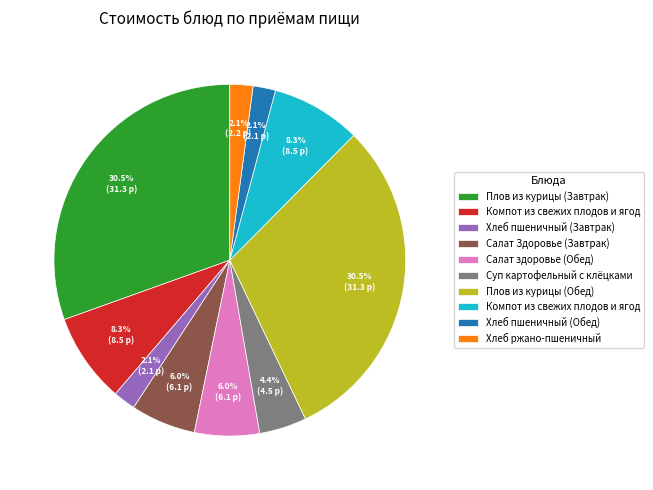

Does any single category account for the majority?

No